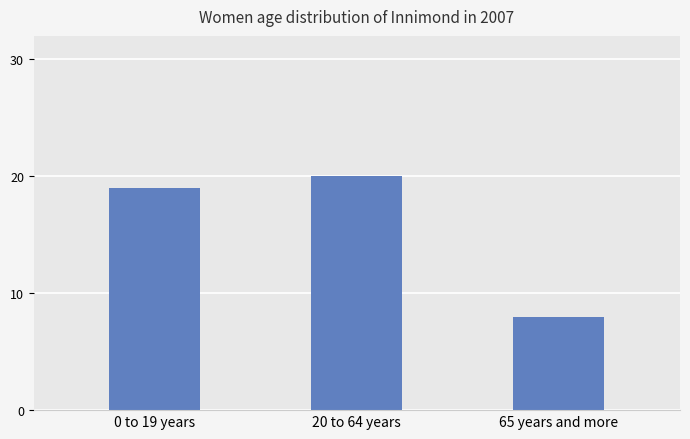

Reading left to right, list all the values displayed in this chart.

19	20	8